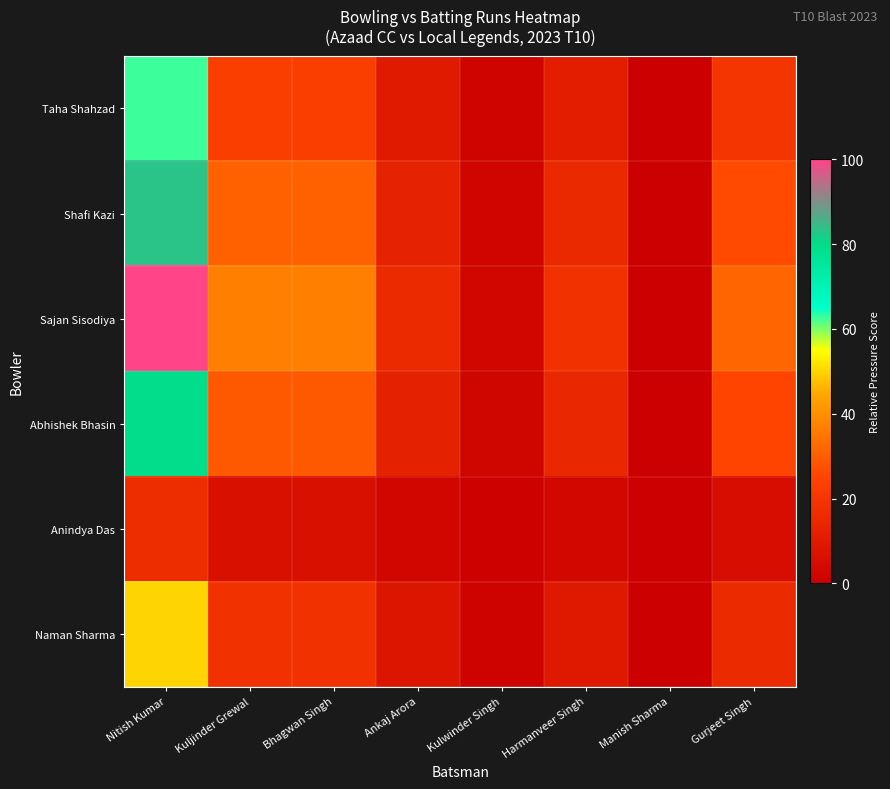

Rank the series at Harmanveer Singh from highest to lowest value.

Sajan Sisodiya, Shafi Kazi, Abhishek Bhasin, Taha Shahzad, Naman Sharma, Anindya Das